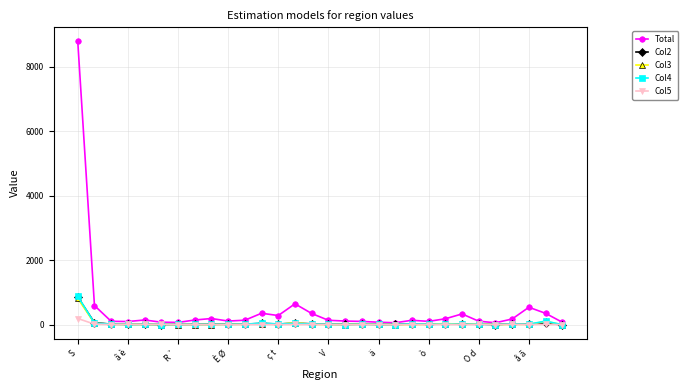

Which series has the widest spread of values?

Total